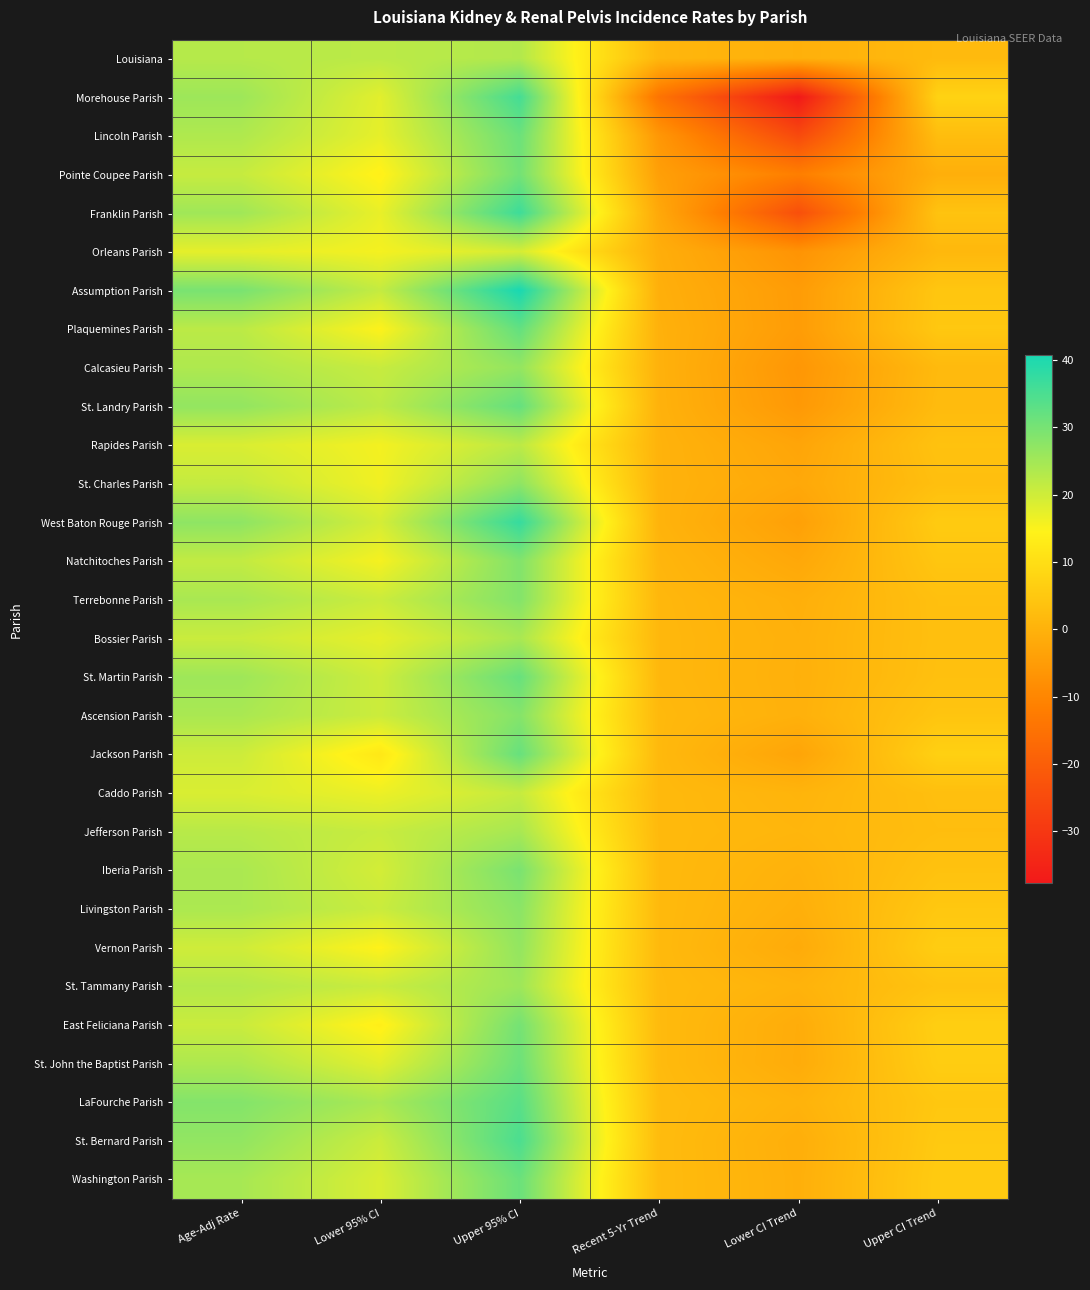

Count the number of data series in this chart.

30